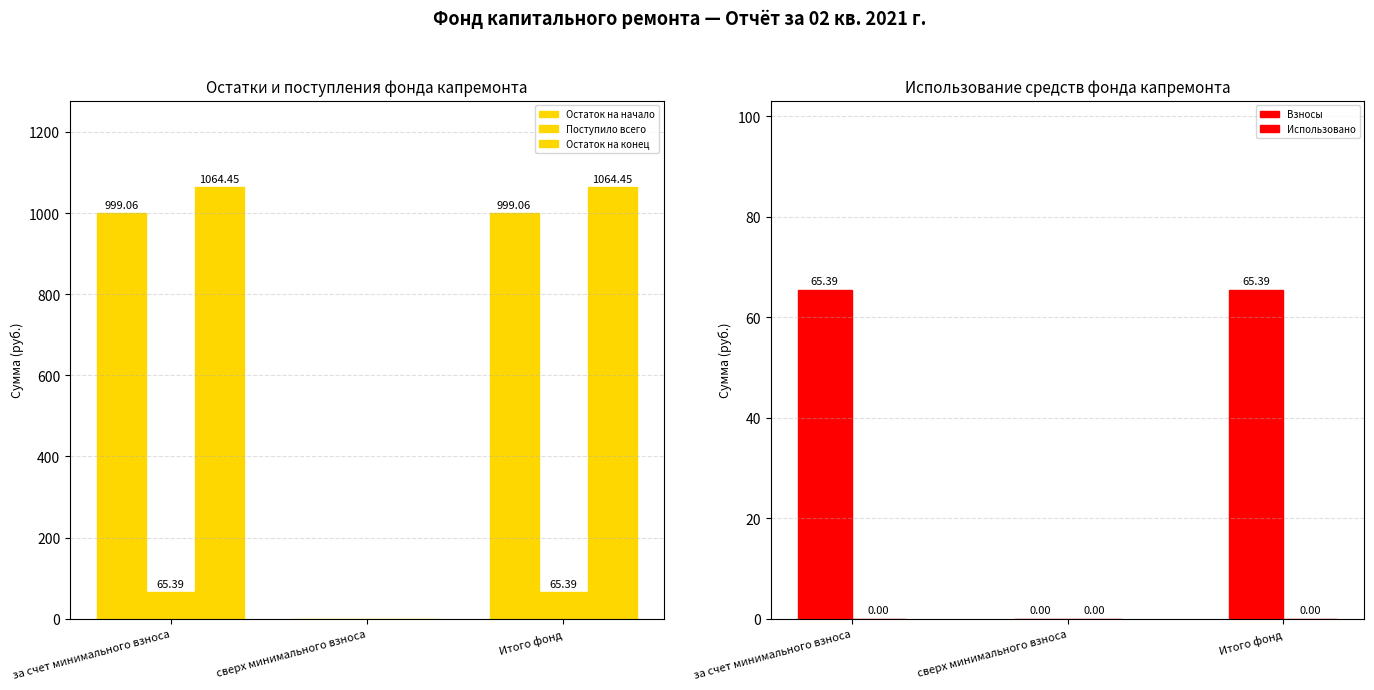

How many groups of bars are there?

3